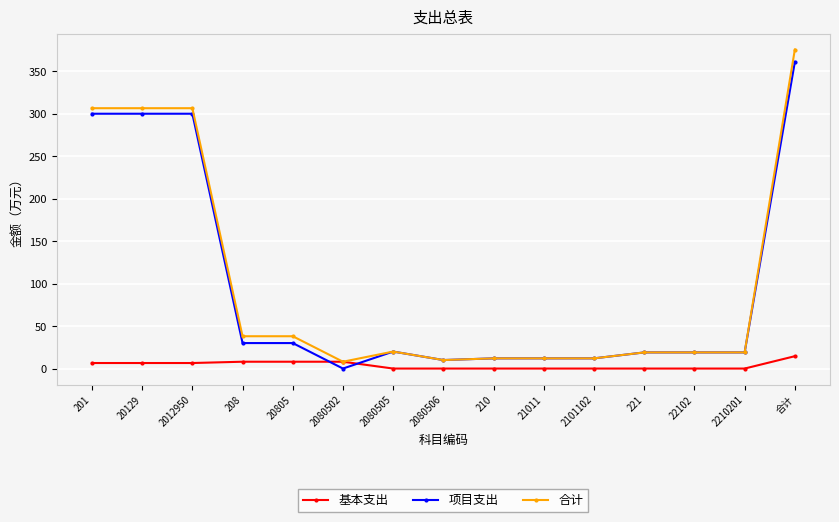

Is this an area chart (filled region under the line)?

No